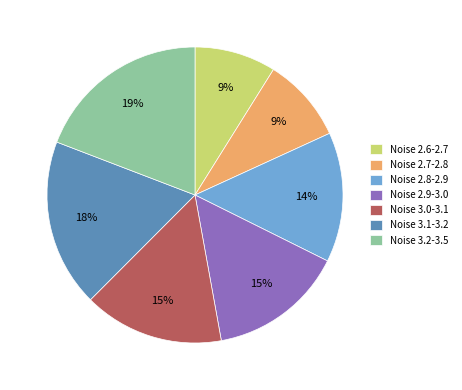

What percentage is the Noise 2.6-2.7 slice, to the nearest percent?

9%